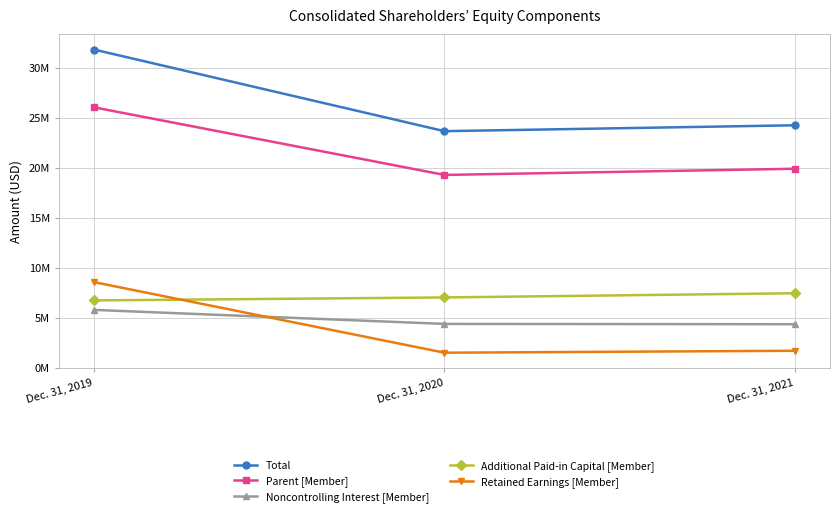

At which category is the sum across all series the highest?

Dec. 31, 2019